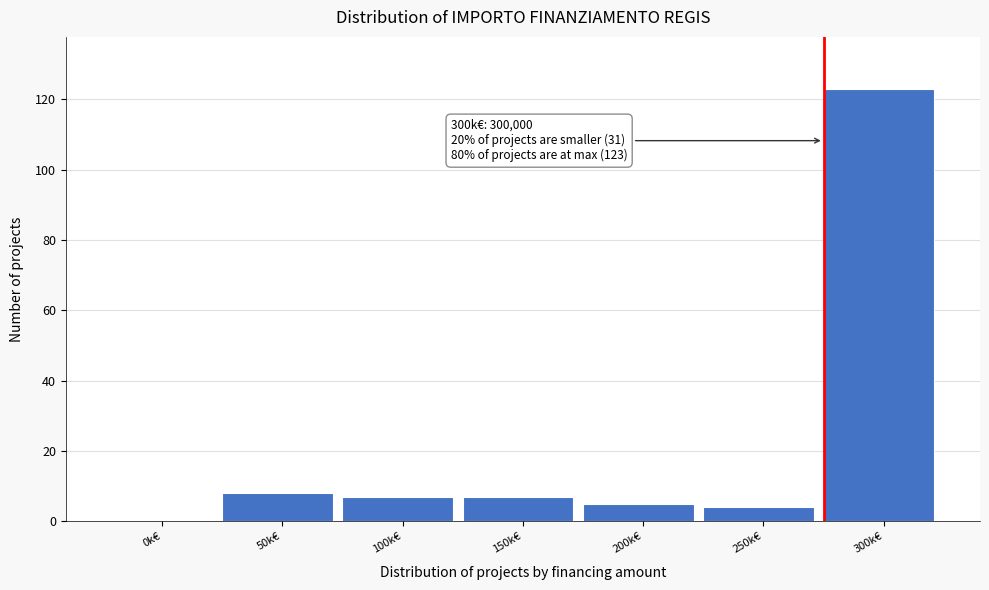

Reading left to right, list all the values displayed in this chart.

0k€=0	50k€=8	100k€=7	150k€=7	200k€=5	250k€=4	300k€=123